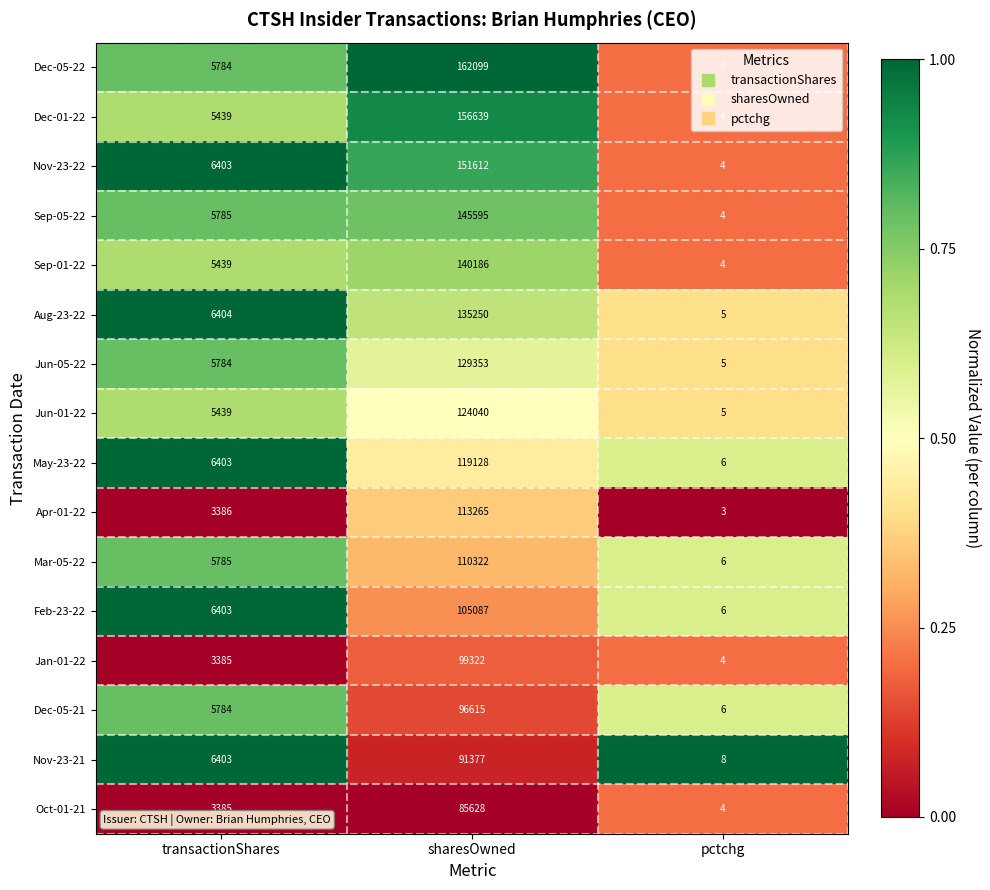

The value of Nov-23-22 at pctchg is 7. True or false?

False